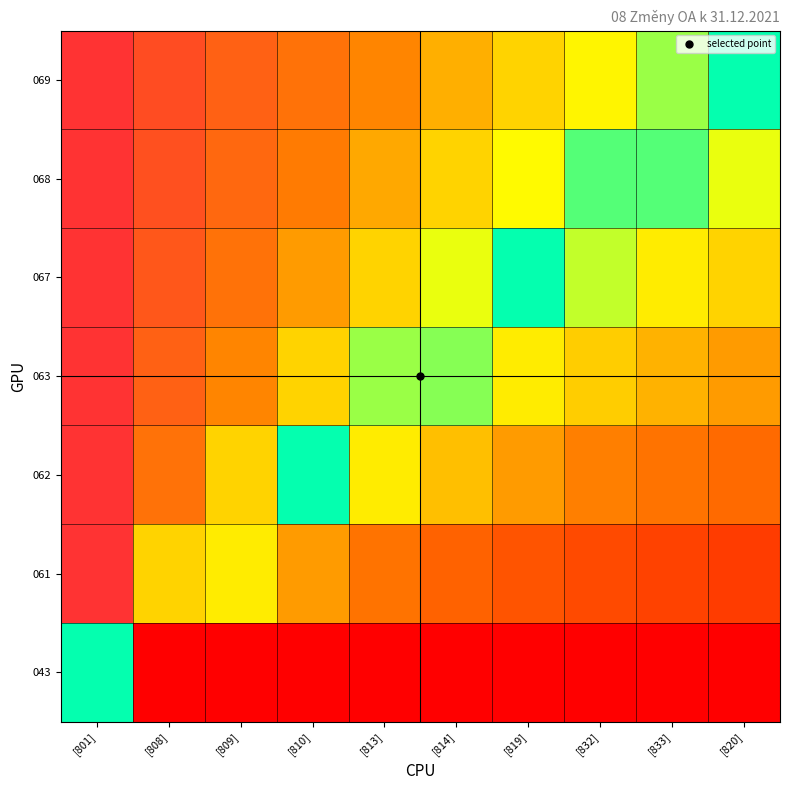

How many series are shown in this chart?

7